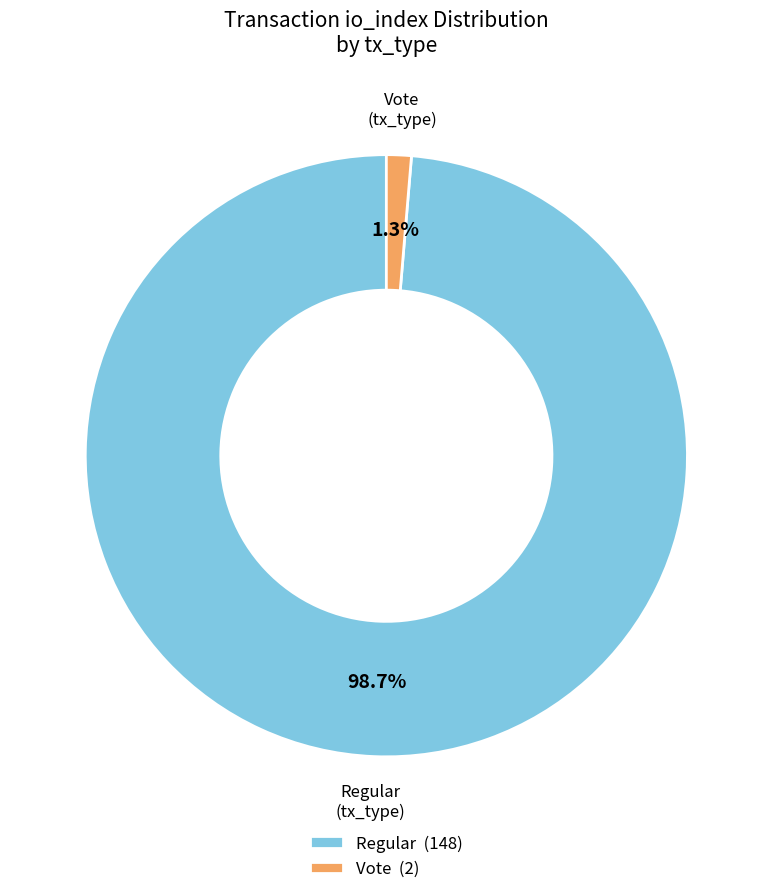

Rank the categories by value from lowest to highest.

Vote (2), Regular (148)